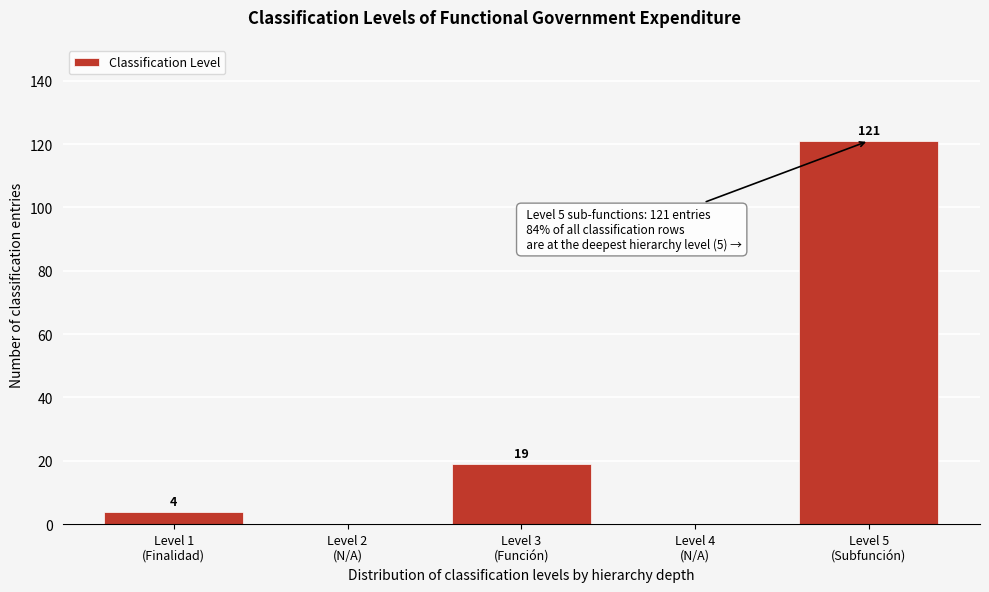

What is the maximum value shown in the chart?

121